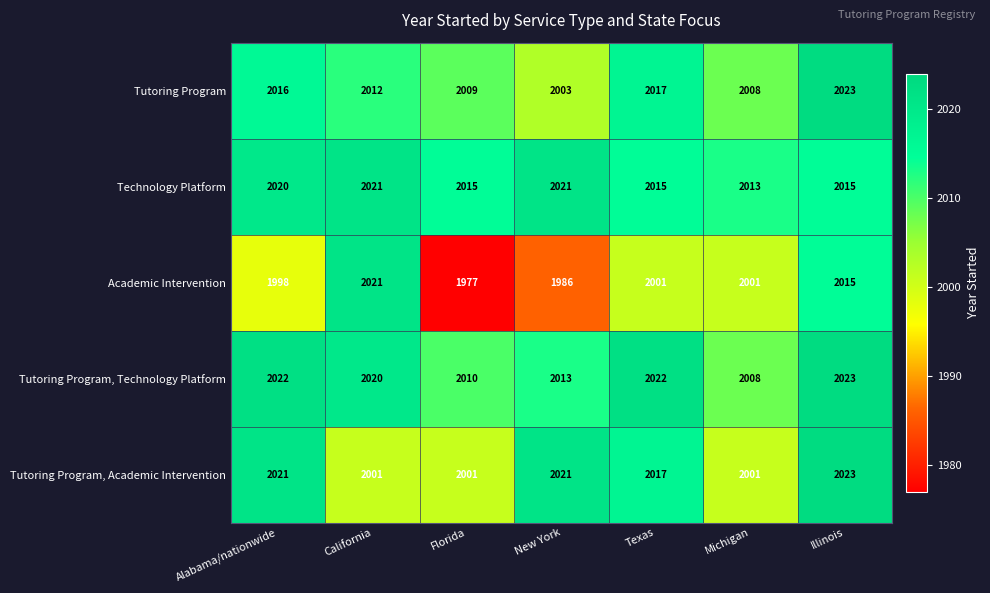

Which series has the widest spread of values?

Academic Intervention